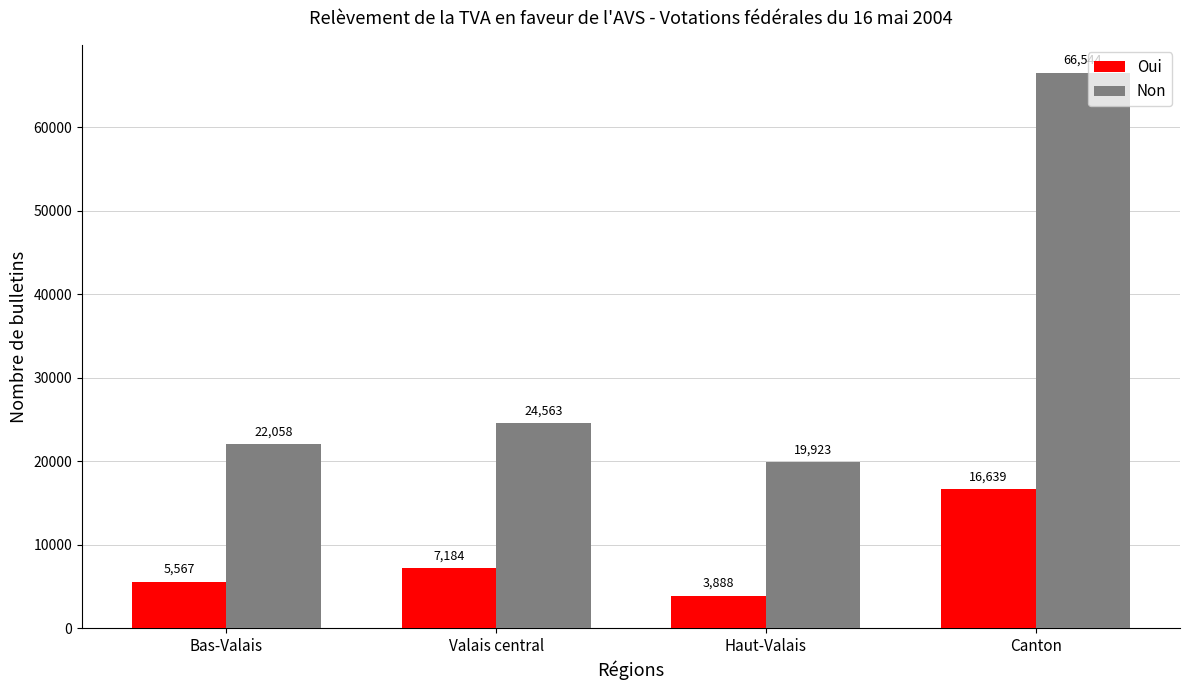

List the series in order of their peak value, lowest first.

Oui, Non